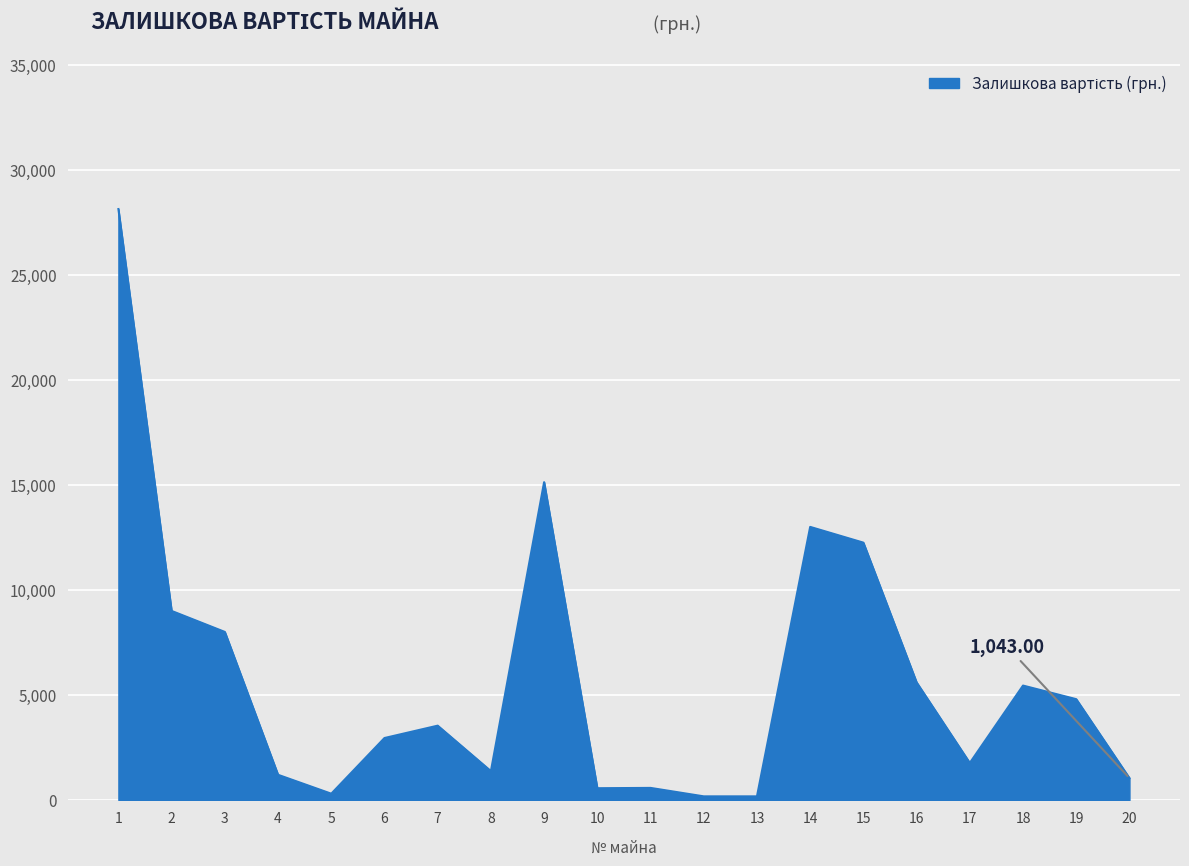

Which category has the highest value across all series?

1